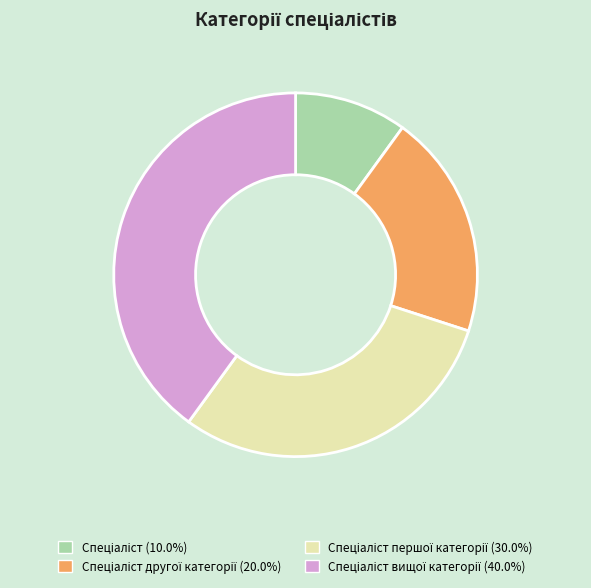

Is there a majority slice in this chart?

No